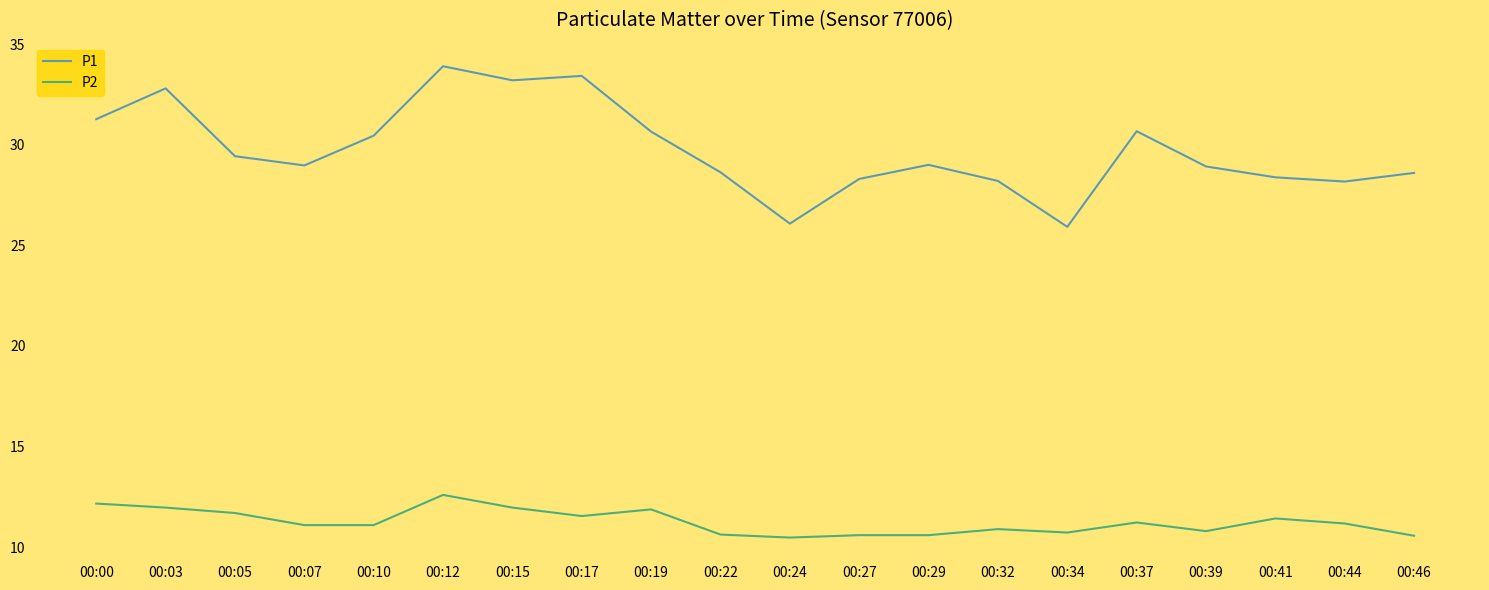

Rank the series by their average value, from lowest to highest.

P2, P1